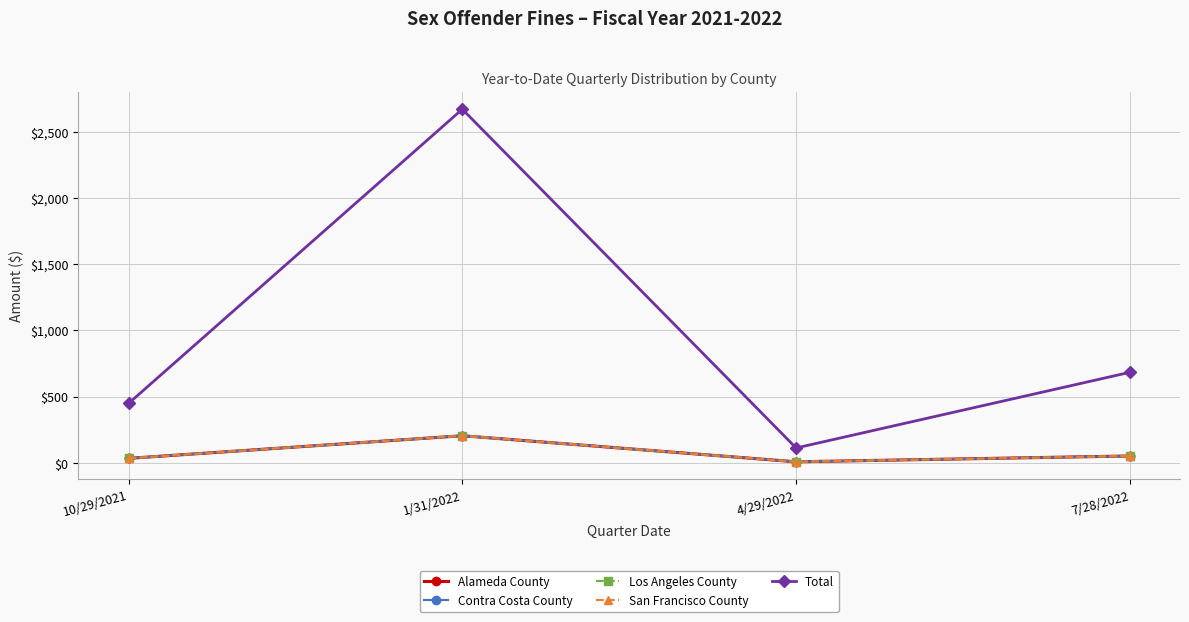

True or false: San Francisco County and Alameda County cross at least once.

True